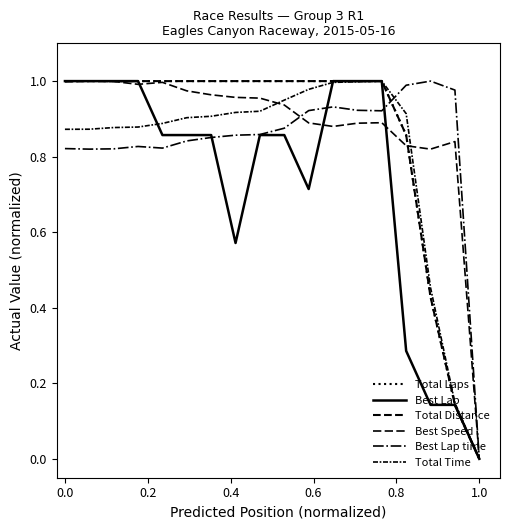

Does the chart display data point markers on the line(s)?

No